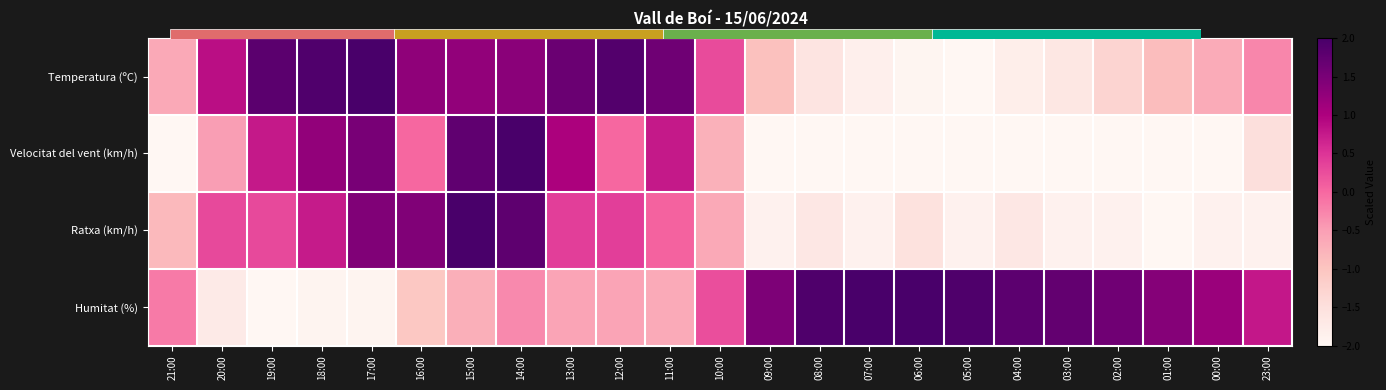

What is the total value across all series at 21:00?

-3.7